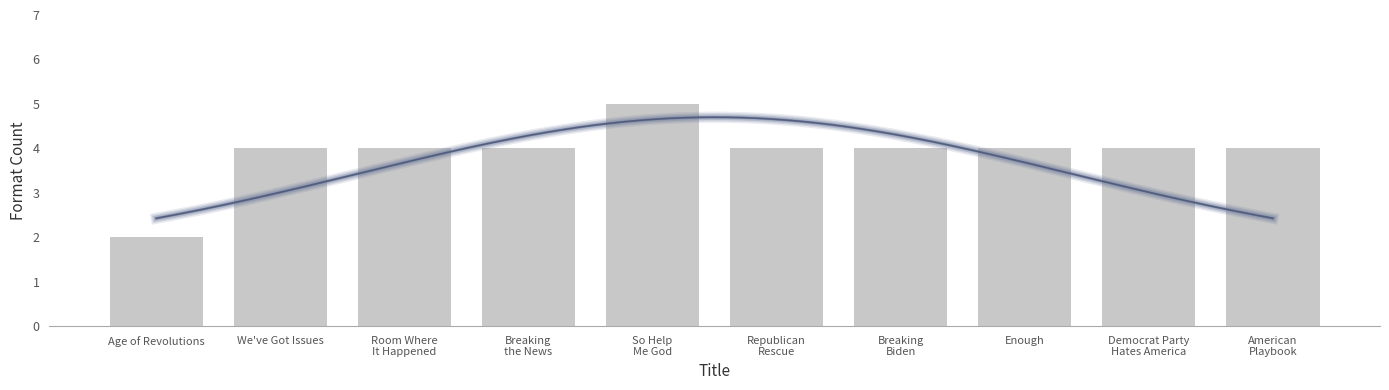

Which label corresponds to the largest value in the chart?

So Help
Me God